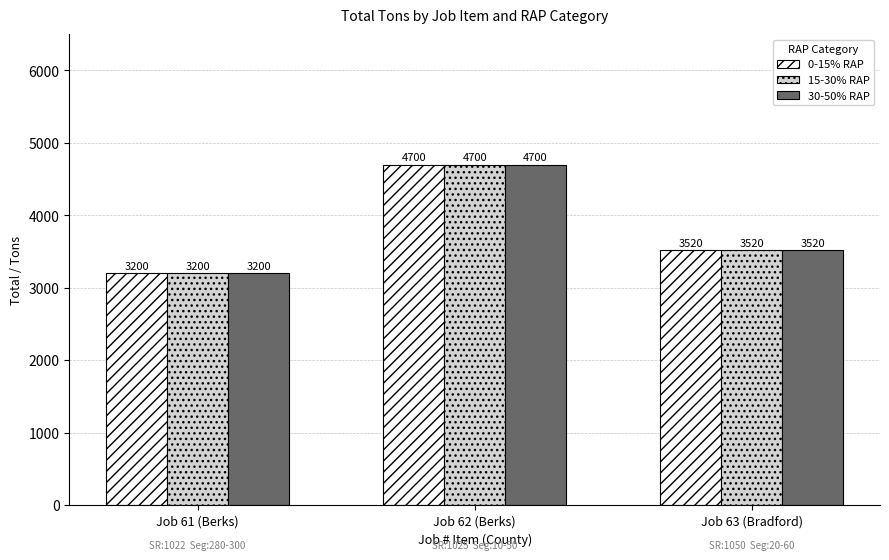

What is the maximum value shown in the chart?

4700